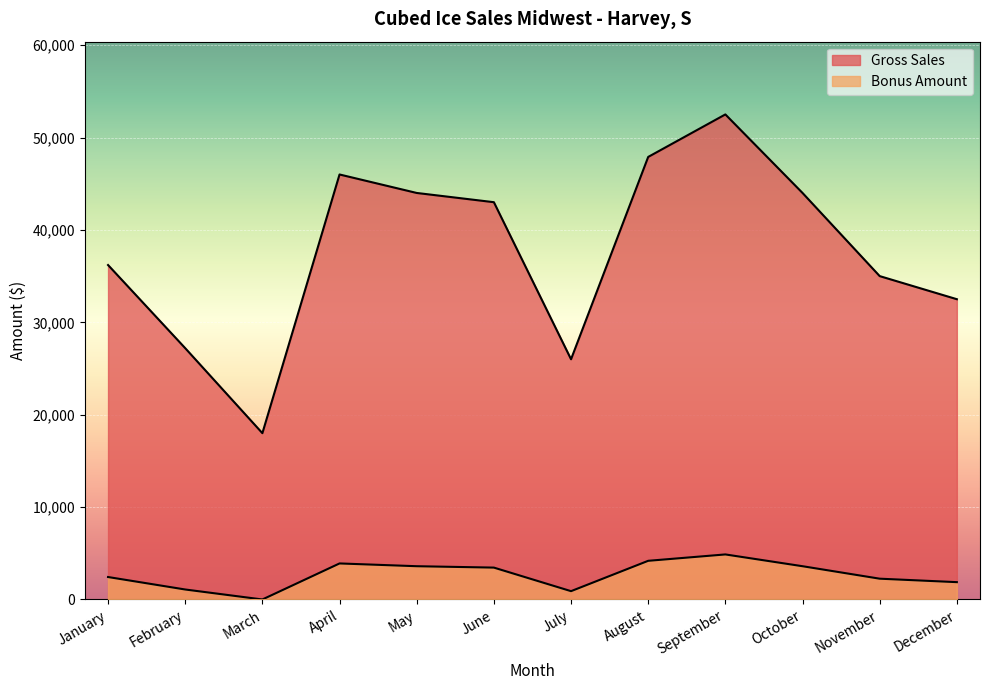

List the series in order of their overall mean, lowest first.

Bonus Amount, Gross Sales